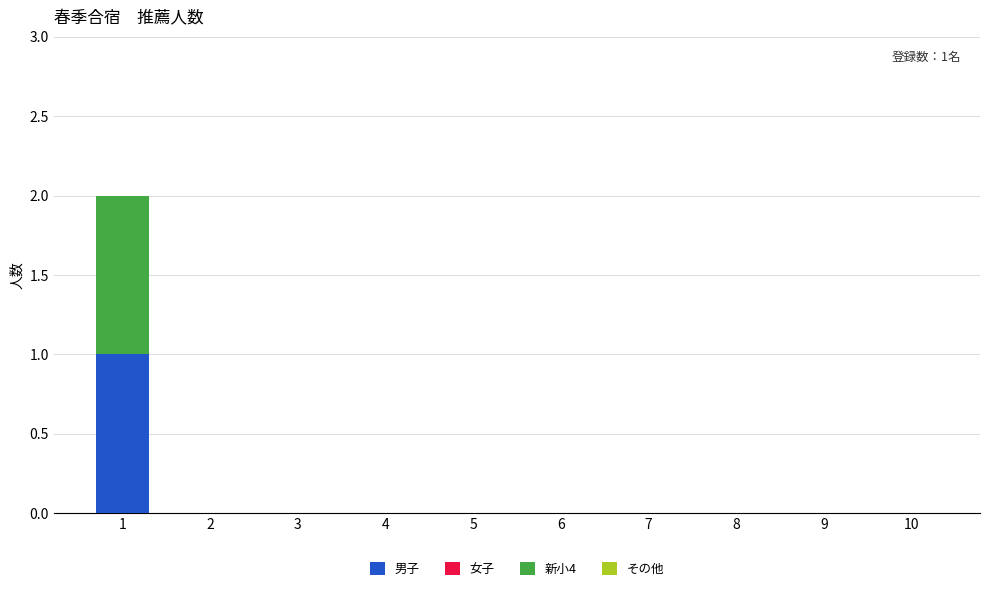

Reading left to right, what are the values for 男子?

1=1	2=0	3=0	4=0	5=0	6=0	7=0	8=0	9=0	10=0